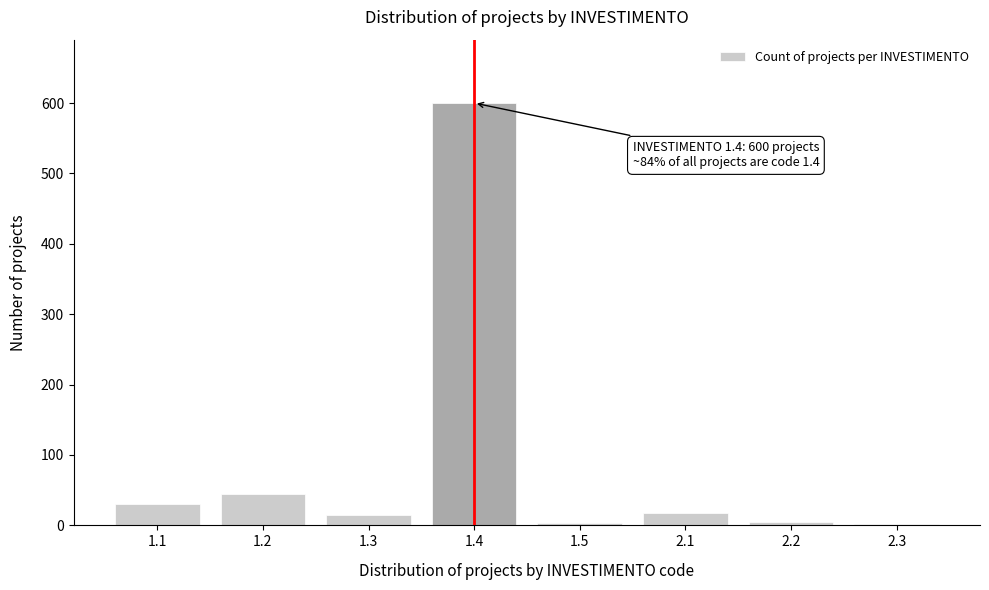

Approximately how many times larger is the value at 2.1 compared to 1.1?

0.6